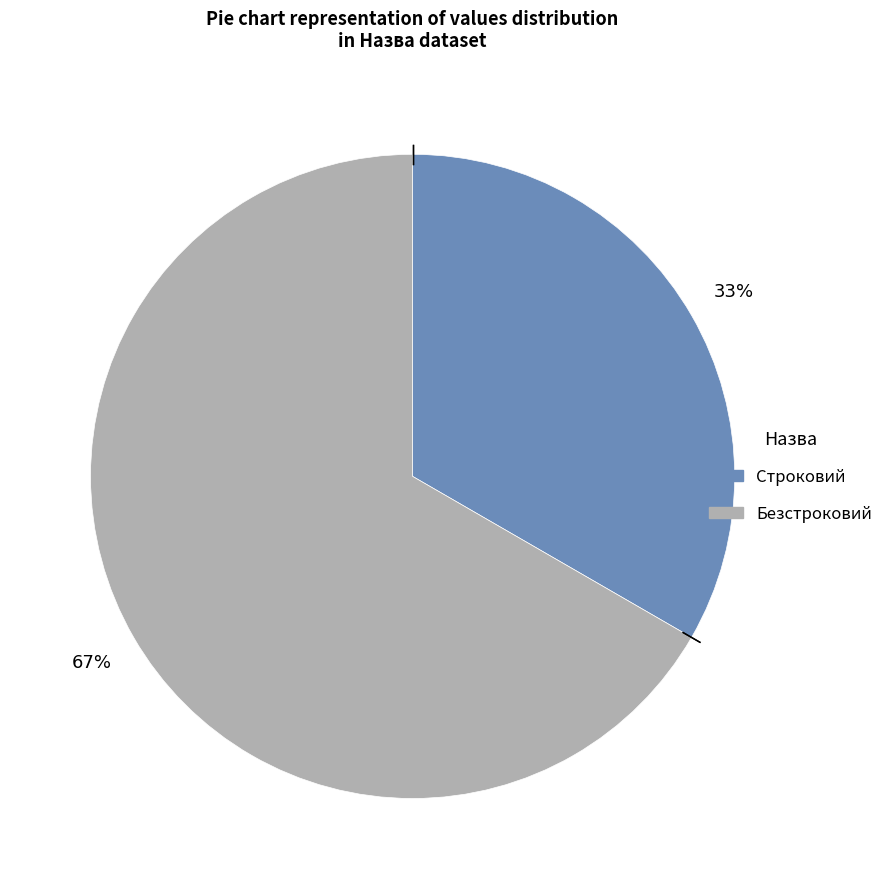

To the nearest percent, what is the average slice percentage?

50%